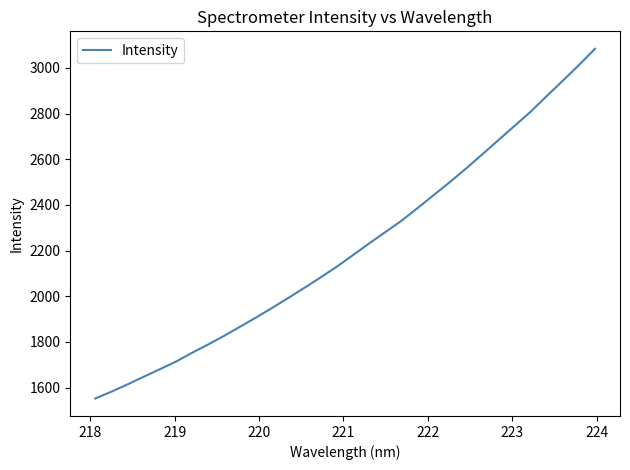

What is the difference between the maximum and minimum values?

1530.6